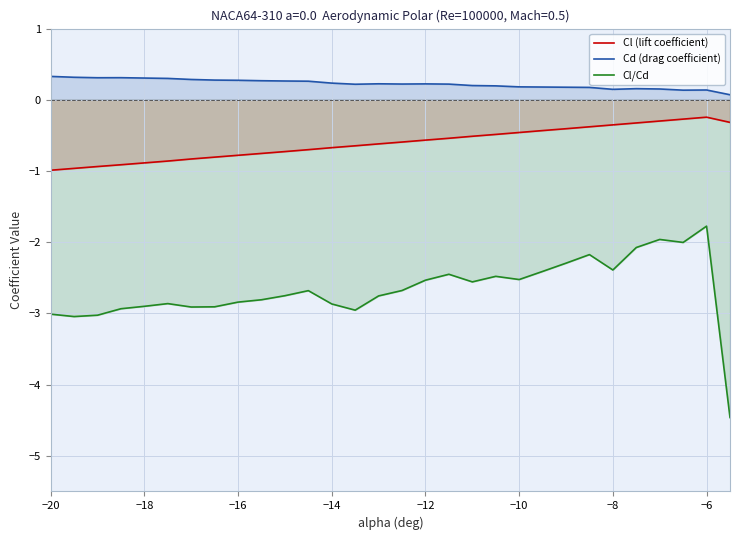

What is the total value across all series at −16?

-3.3